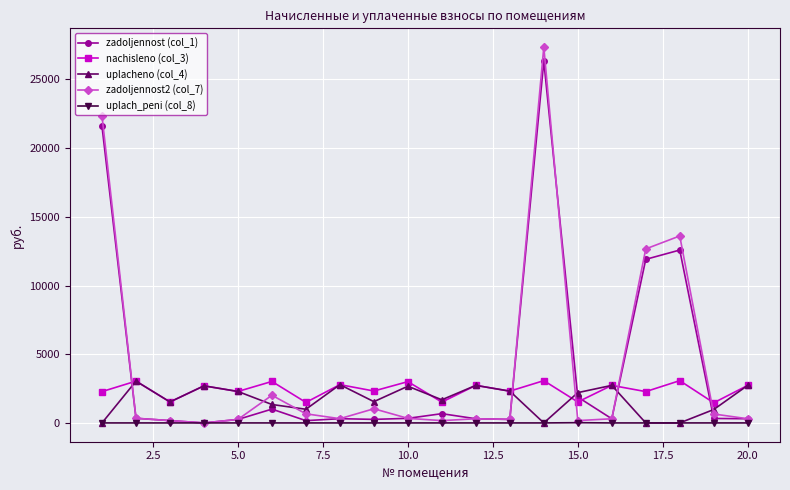

What is the value of the zadoljennost2 (col_7) point at the 9th from the left?

1032.4